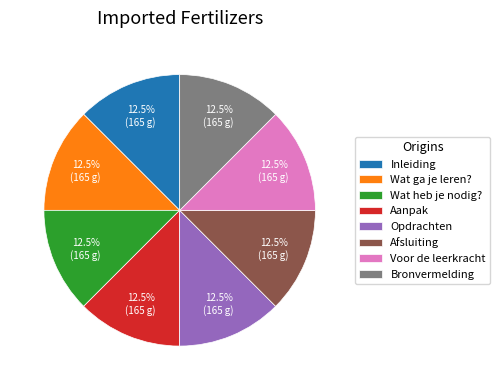

What is the total percentage of Wat heb je nodig? and Aanpak?

25.0%